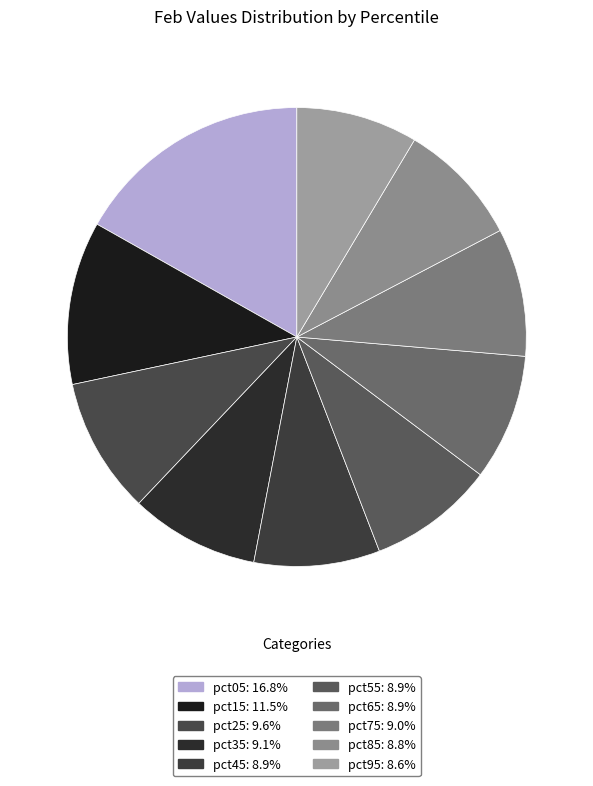

The pct15 slice represents 1% of the pie. True or false?

False